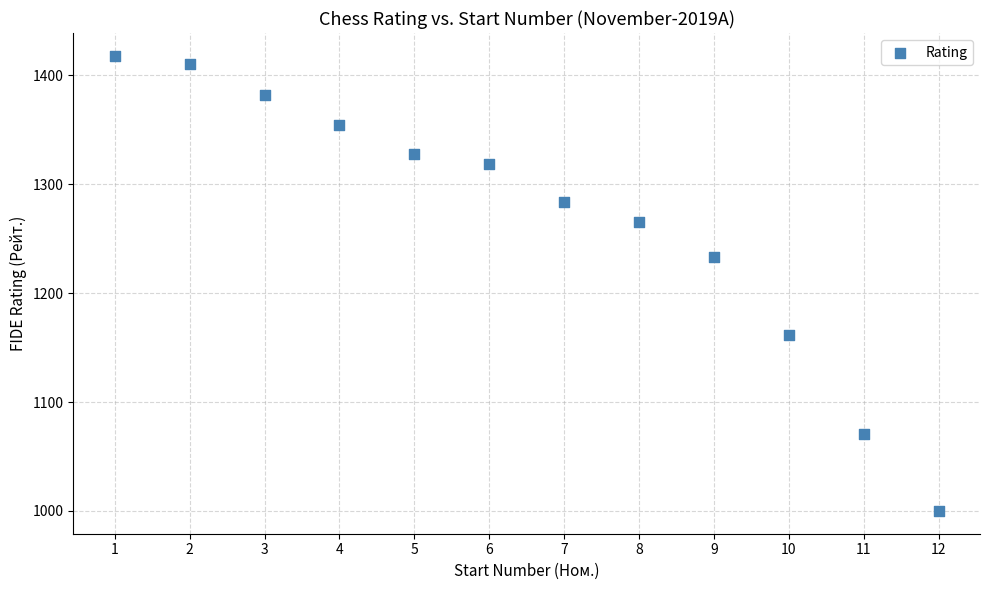

What Y value in the scatter plot is closest to 1209?

1233